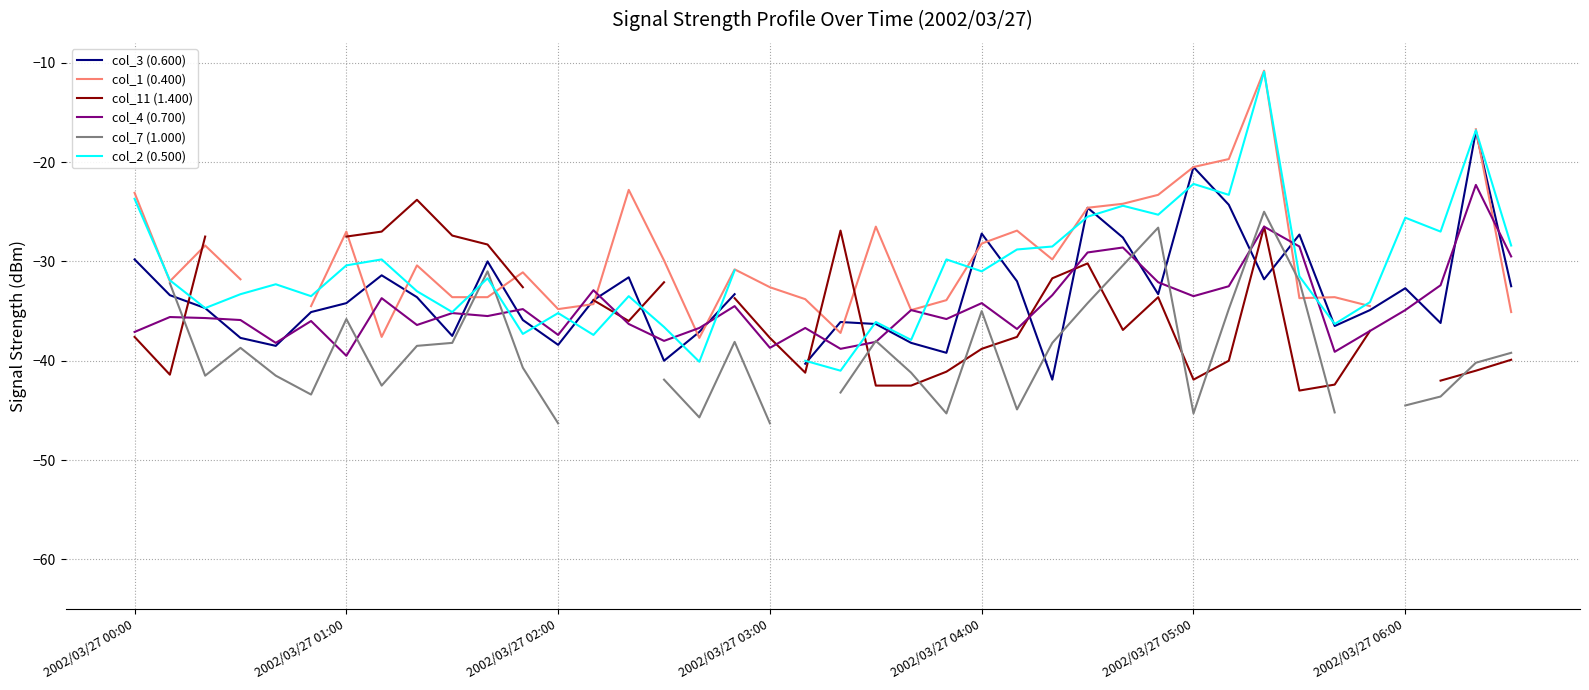

The value of col_3 (0.600) at 14 is -47.0. True or false?

False